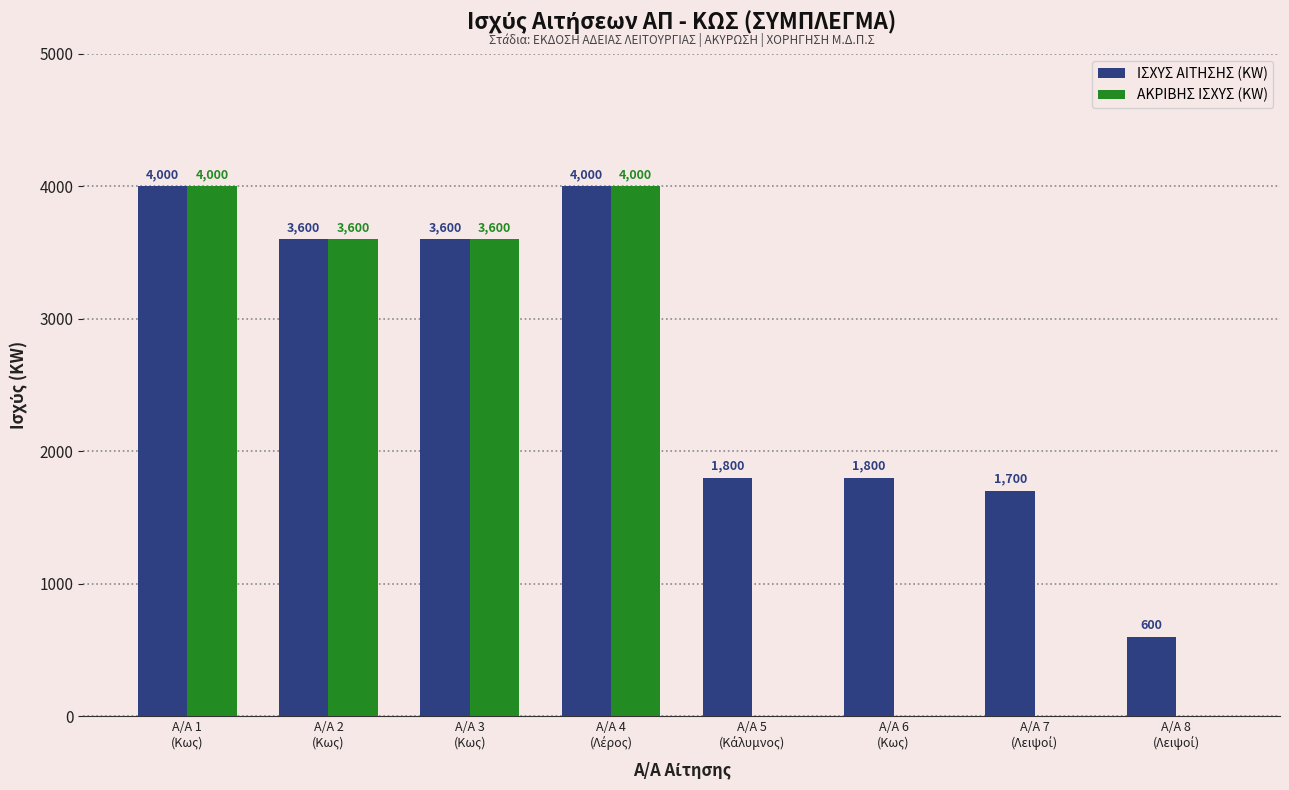

Which series has the largest total across all categories?

ΙΣΧΥΣ ΑΙΤΗΣΗΣ (KW)